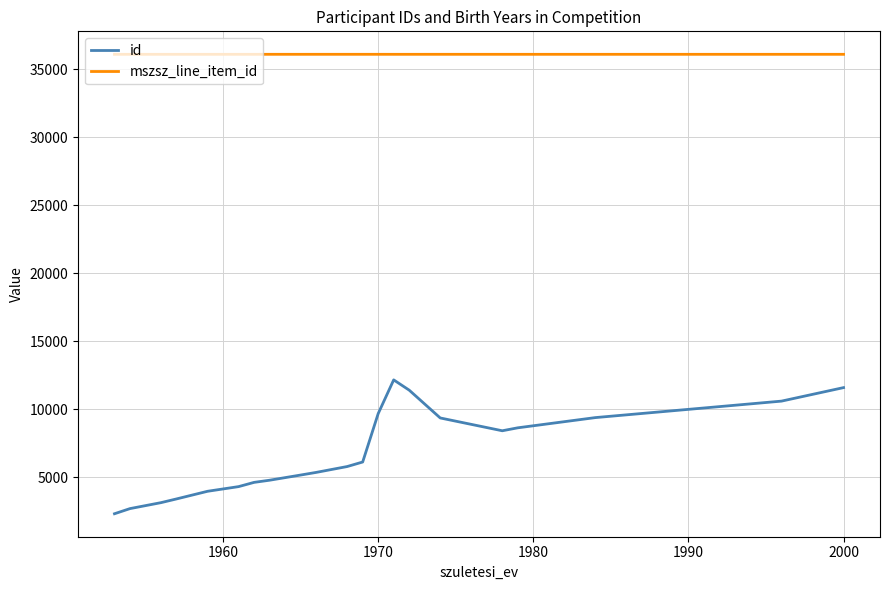

What is the smallest value displayed?

2324.5